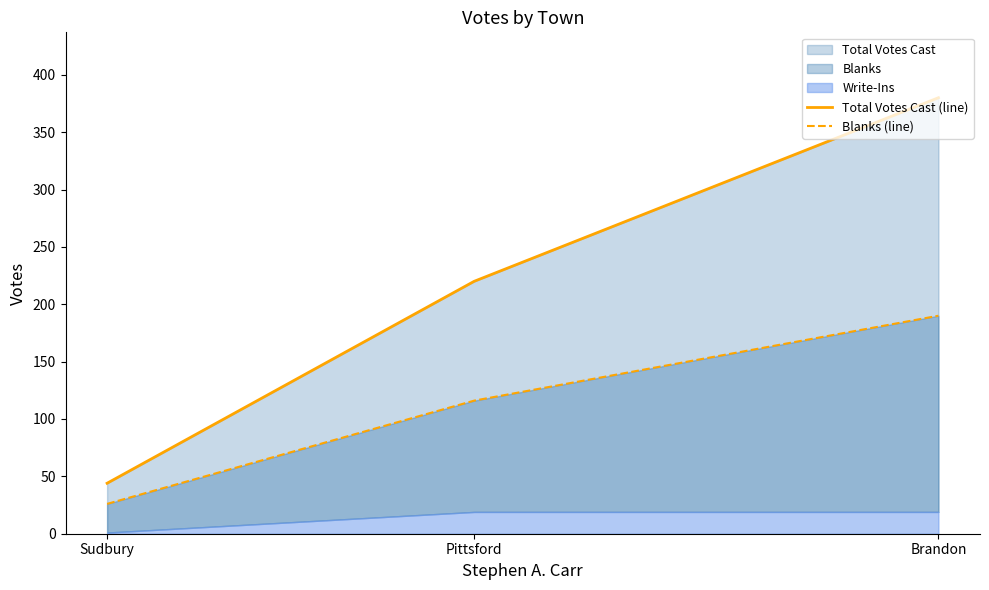

The Total Votes Cast (line) series shows 220 at Pittsford. True or false?

True